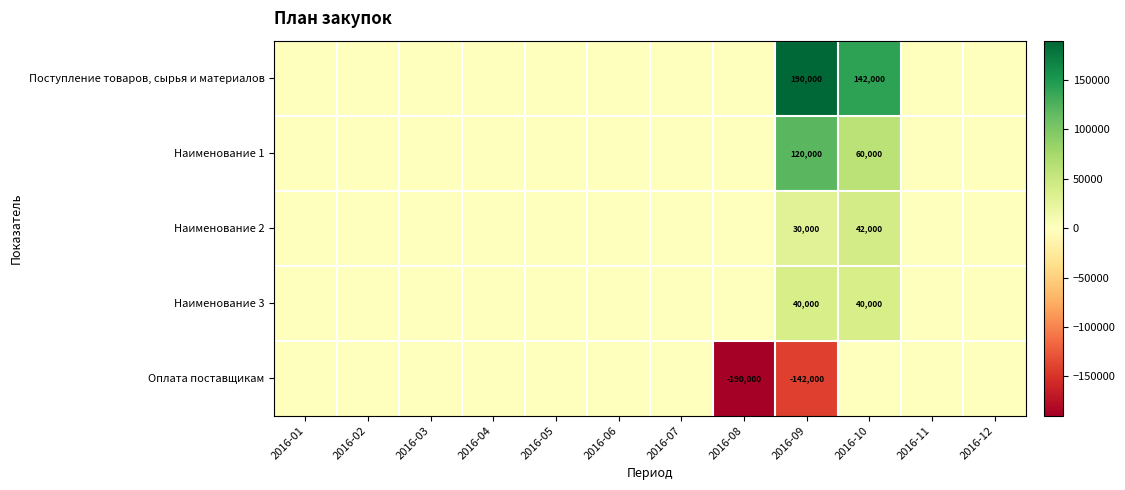

Which category has the lowest value across all series?

2016-08